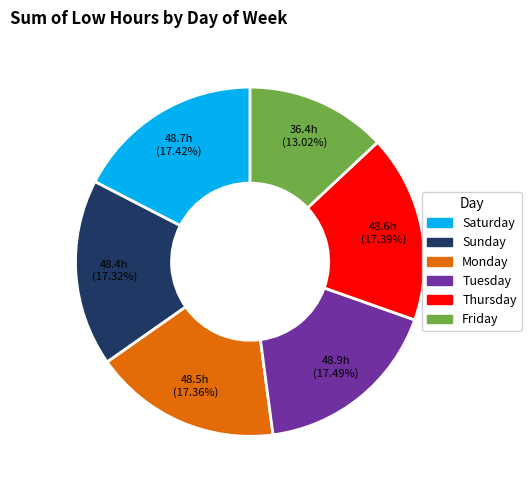

Does any single category account for the majority?

No